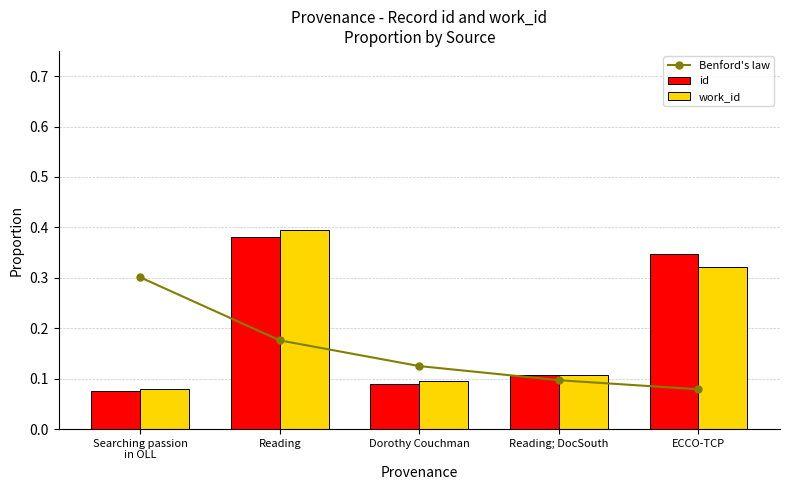

The value of Benford's law at ECCO-TCP is 0.1. True or false?

True